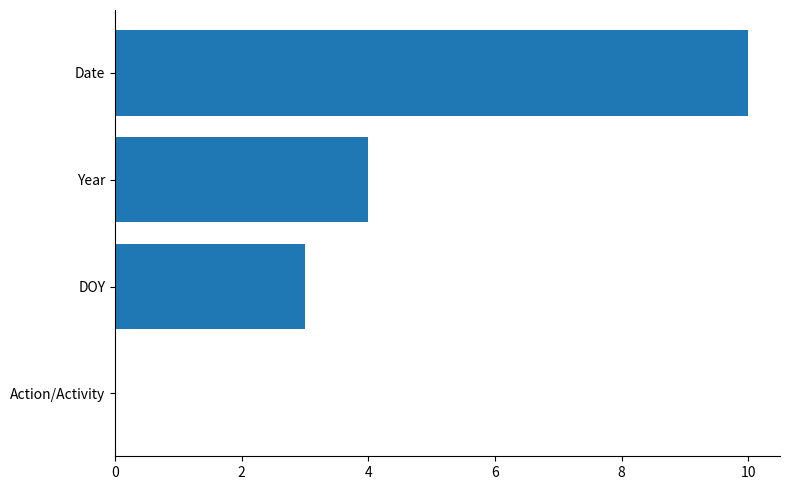

What is the sum of all values?

17